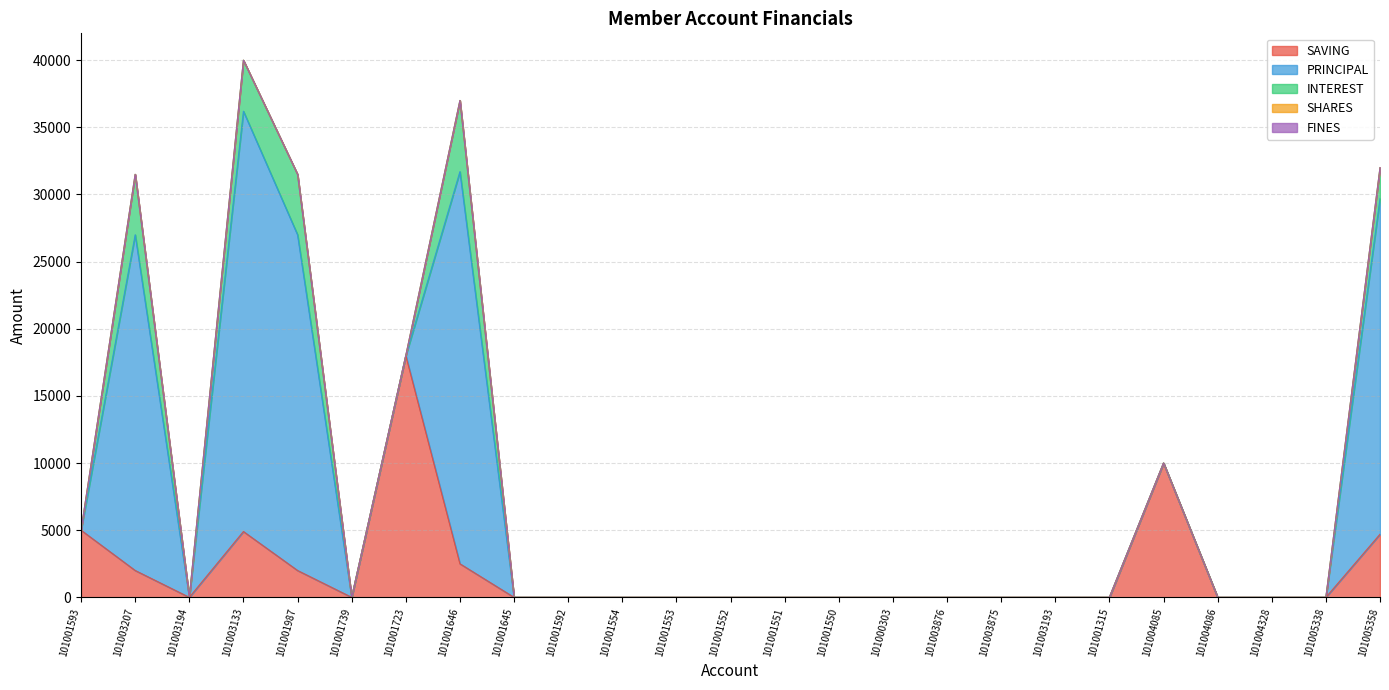

Is the value of SHARES at 101001646 greater than the value of PRINCIPAL at 101001739?

No